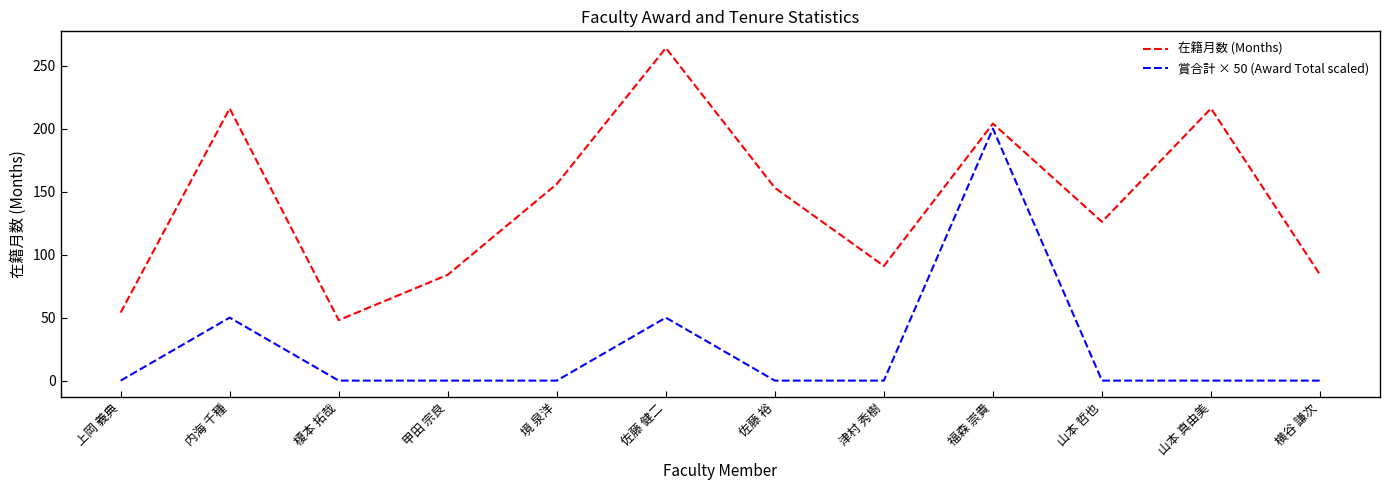

How many values in the 賞合計 × 50 (Award Total scaled) series exceed 0?

3